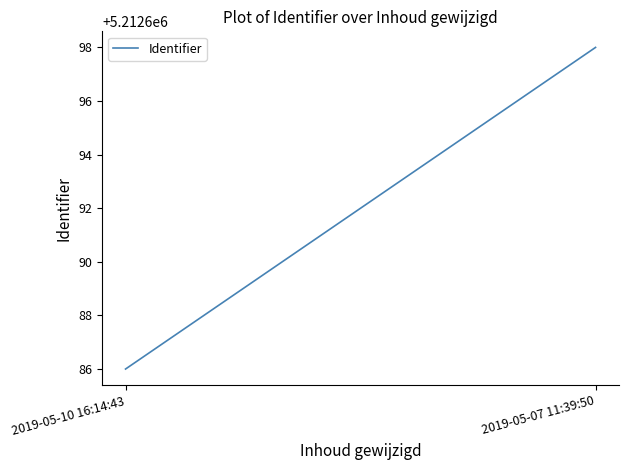

What position from the right is 2019-05-10 16:14:43?

2